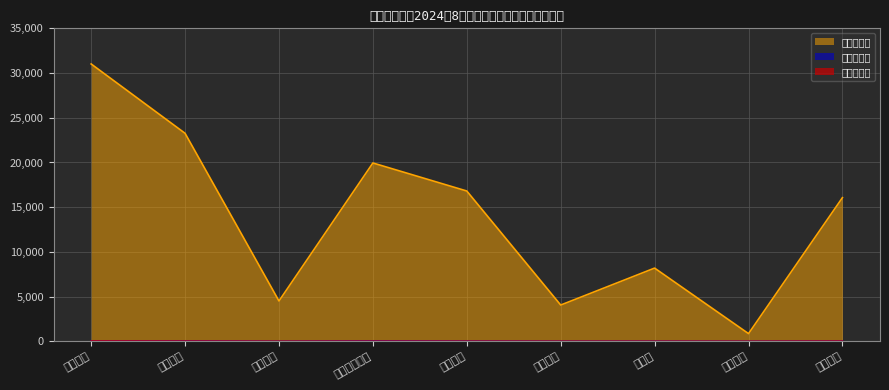

At which category is the sum across all series the highest?

博峰街道